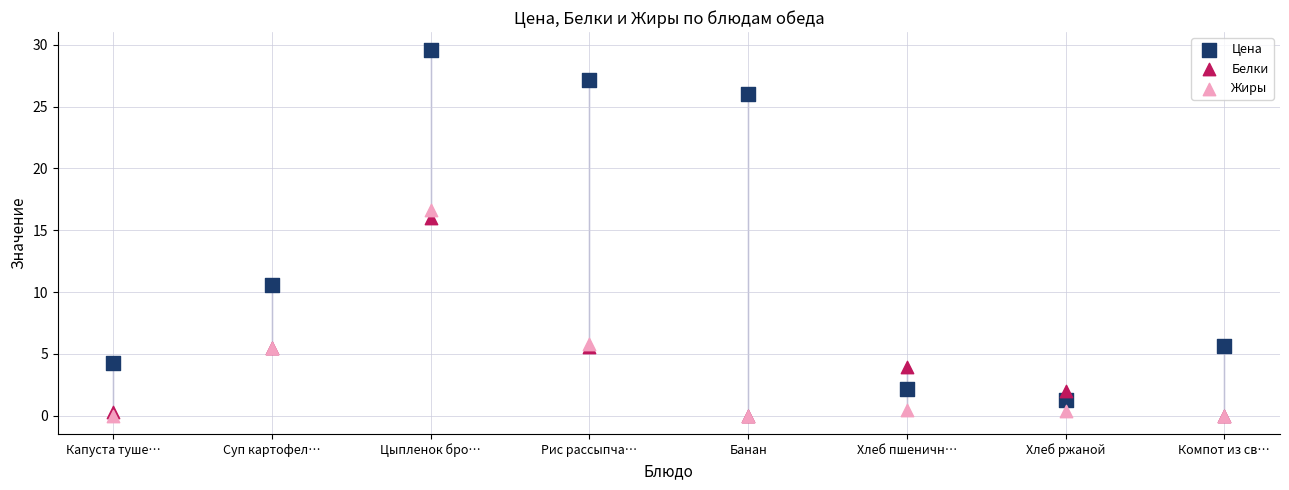

Across all series, what Y value is closest to 14?

16.0